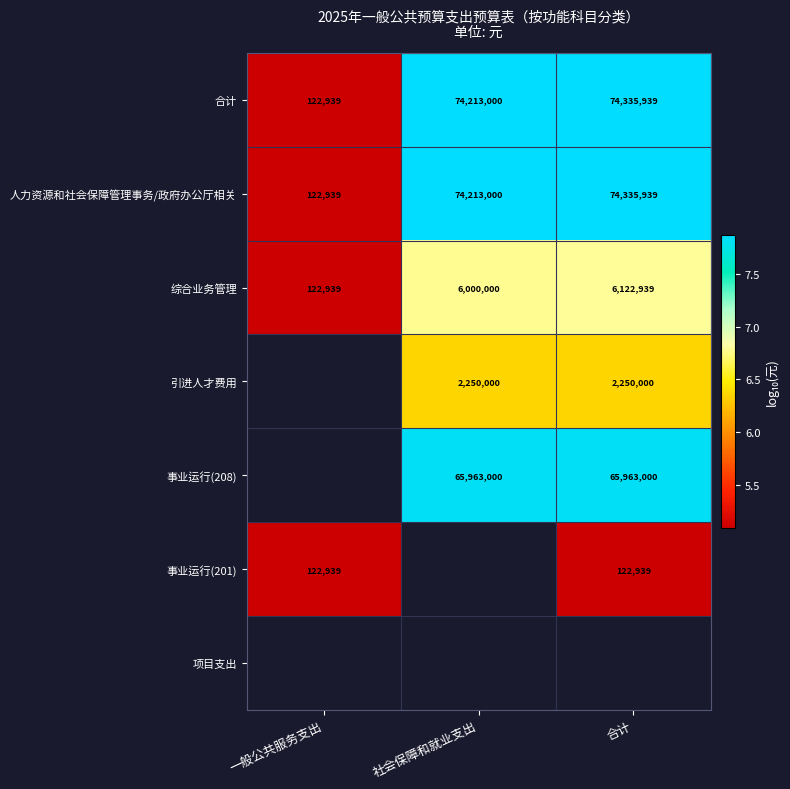

True or false: 事业运行(201) has a value of 2.7 at 合计.

False